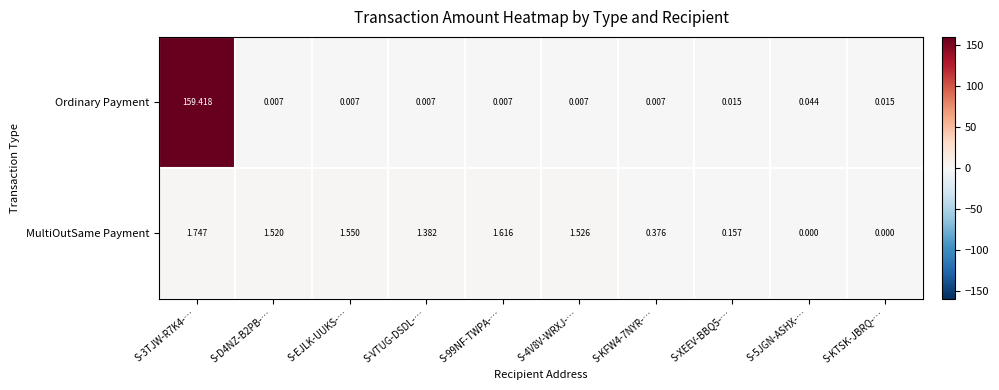

At S-4V8V-WRXJ-…, list the series in order from smallest to largest.

Ordinary Payment, MultiOutSame Payment